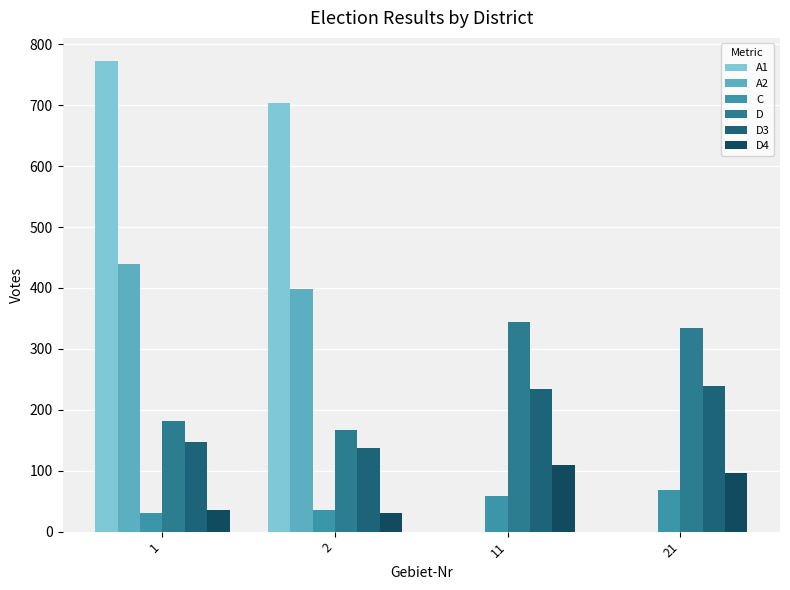

How many distinct data groups are displayed?

6